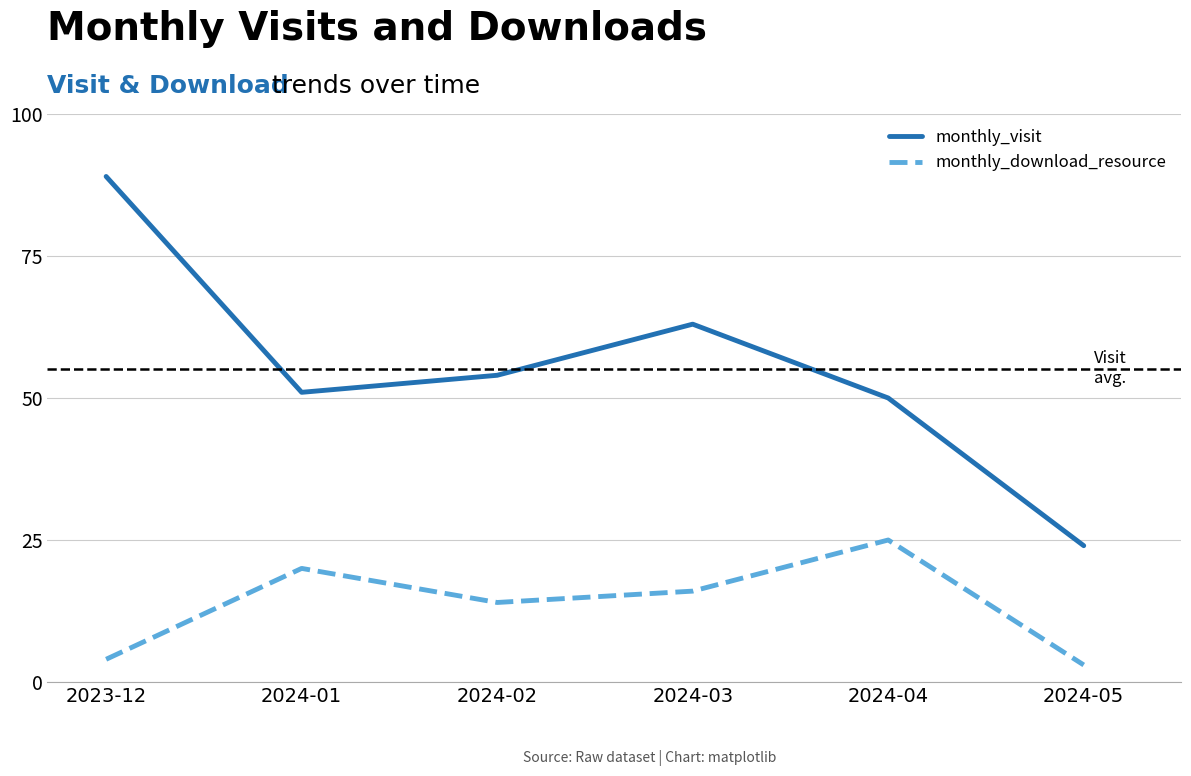

What is the minimum value shown in the chart?

3